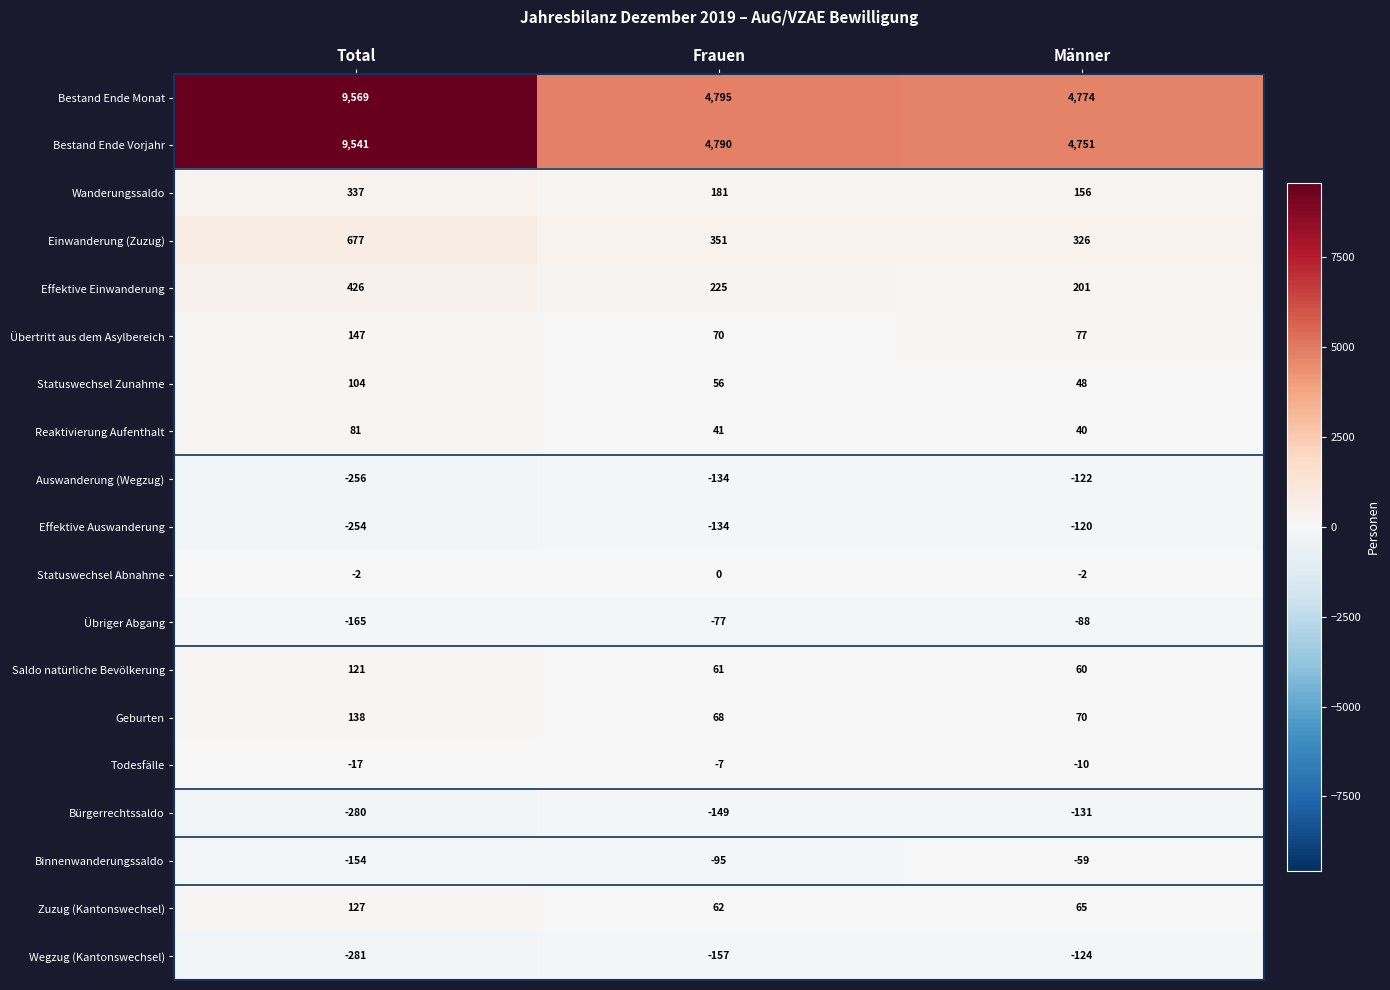

What is the average value of the Wanderungssaldo series?

225